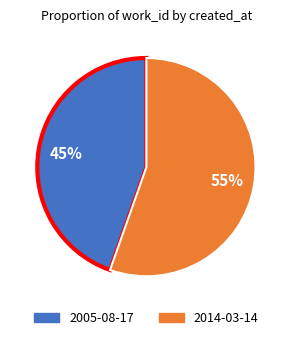

Which slice represents more than half of the pie?

2014-03-14